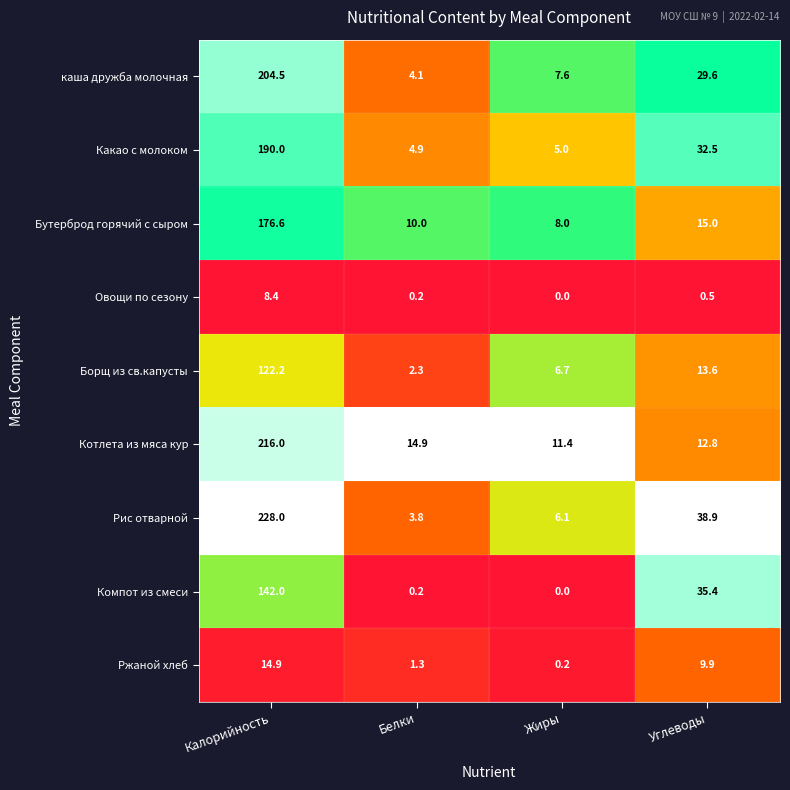

What is the difference between the maximum and minimum values in the Компот из смеси series?

142.0